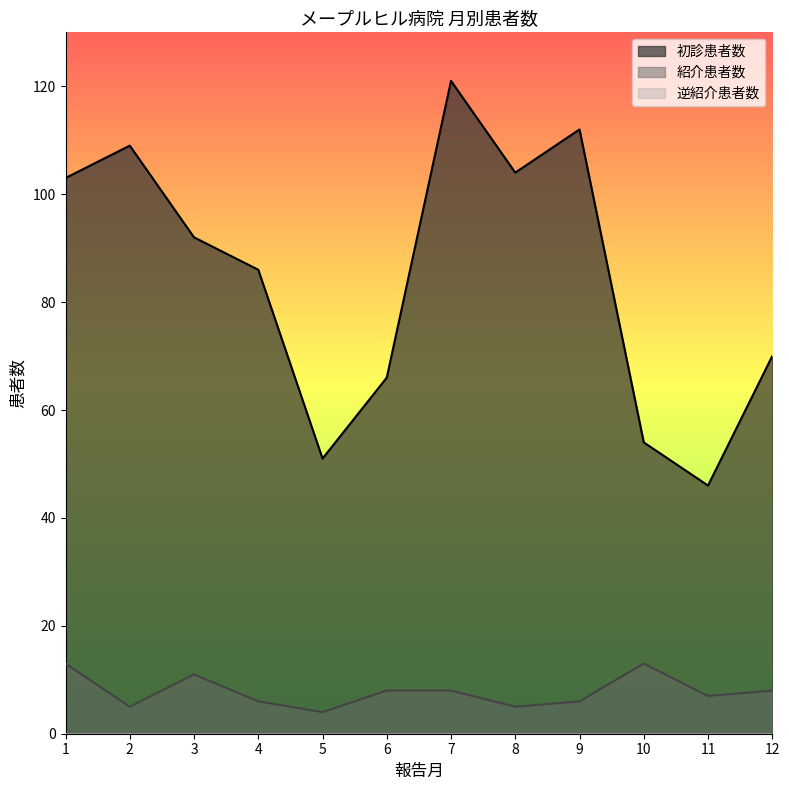

What is the total value across all series at 12?

78